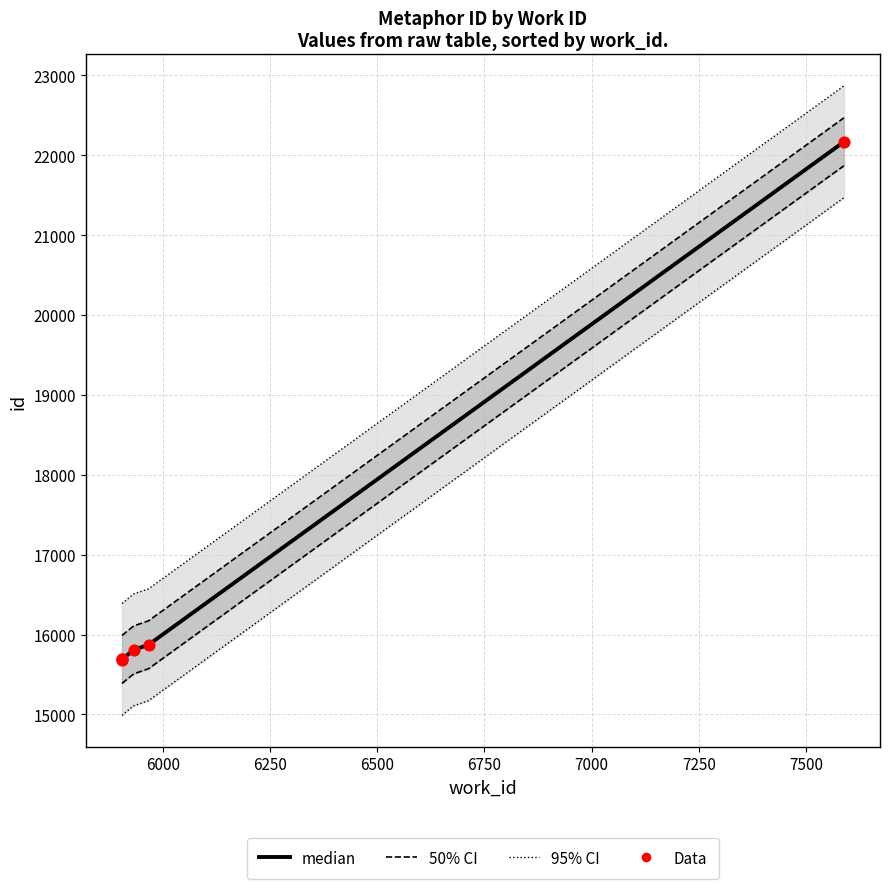

What is the ratio of the value at 5967 to the value at 5905?

1.0